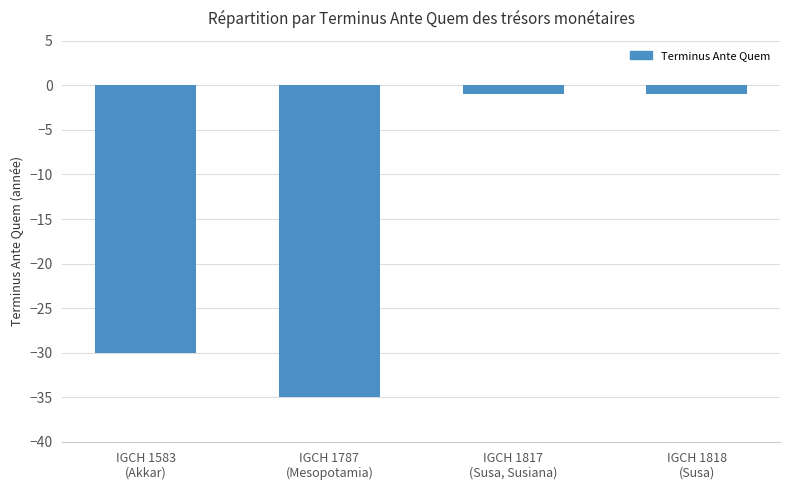

What is the difference between the maximum and second lowest values?

29